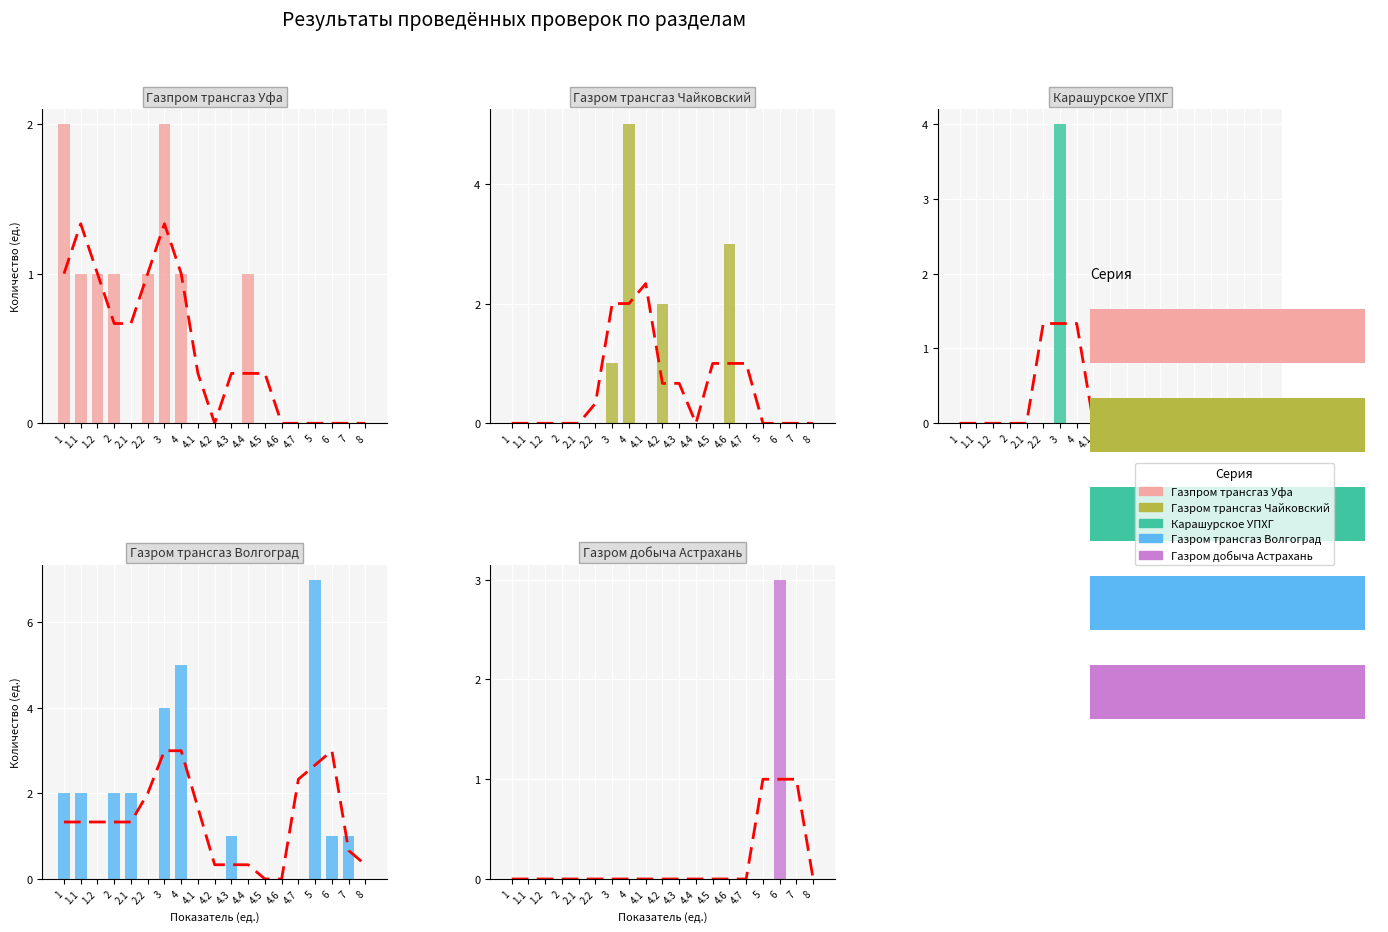

How many data points in Газром трансгаз Волгоград are above 1?

7